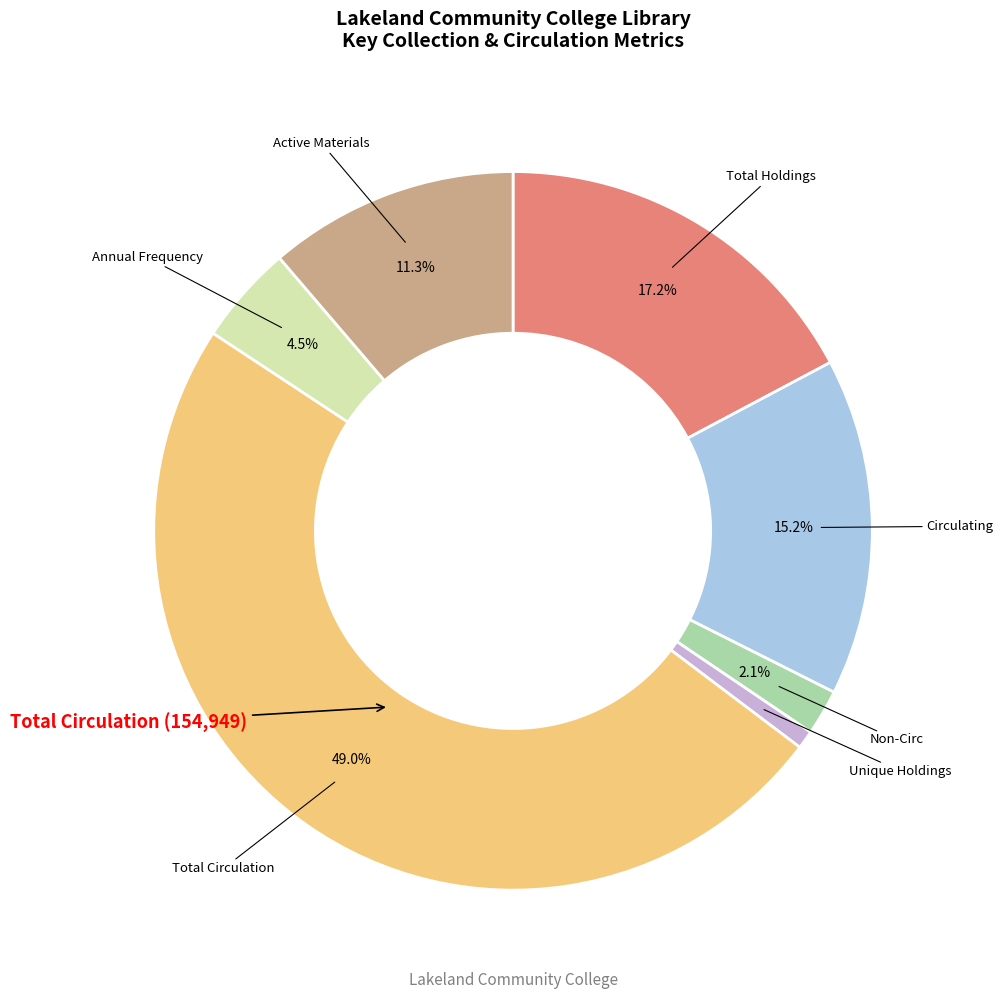

Is there any slice that represents more than half of the pie?

No